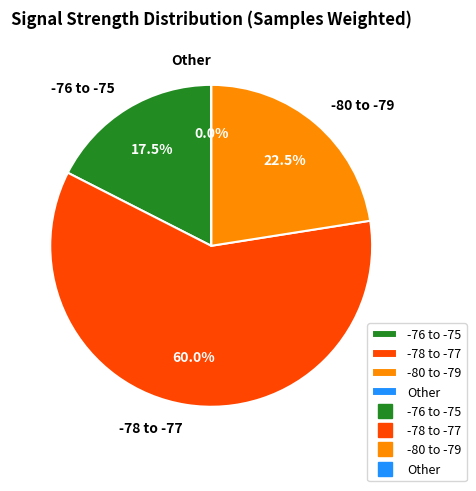

Do 19 and 12 together represent more than half of the pie?

No